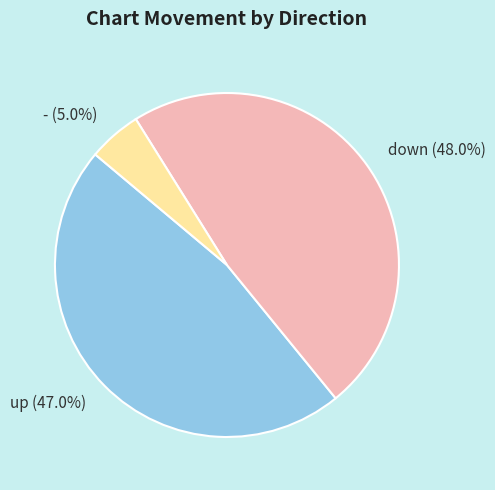

To the nearest percent, what is the difference between the largest and smallest slice percentages?

43%